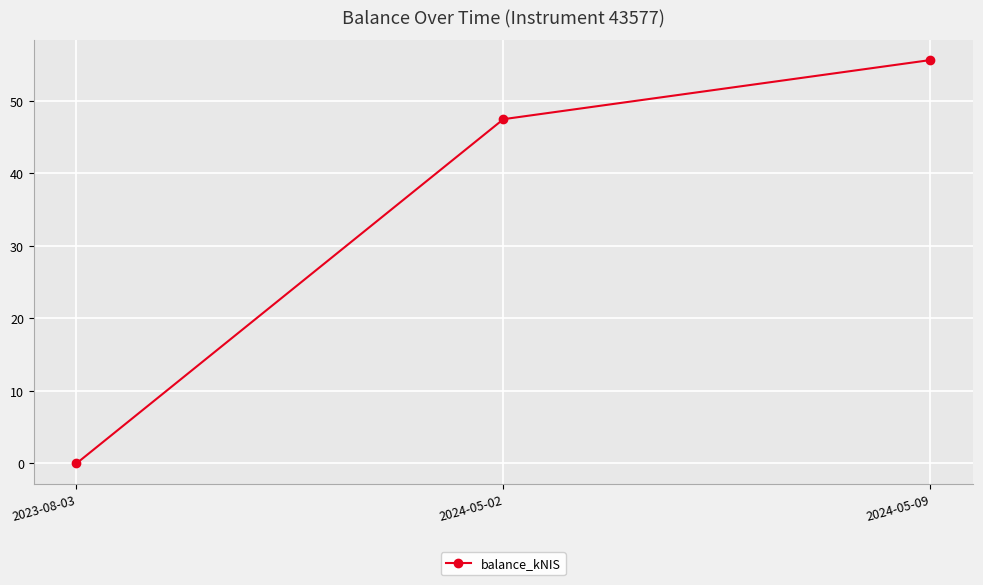

List the labels in order of value, smallest first.

2023-08-03, 2024-05-02, 2024-05-09